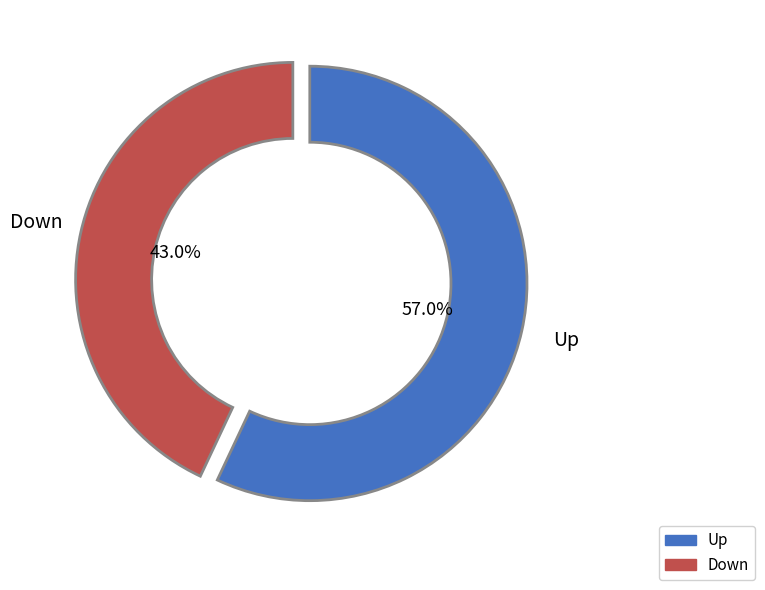

Count the number of slices in the pie.

2